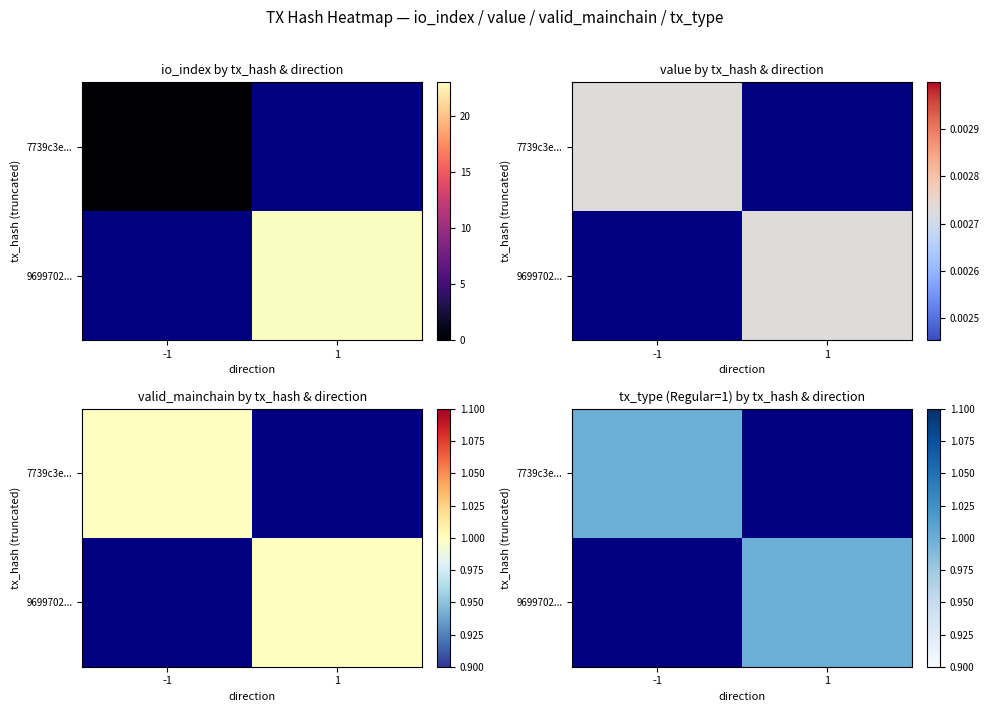

What is the difference between the 7739c3e053d8dcb1ad7a00be5f0283f4cf5fbe6 values at -1 and 1?

1